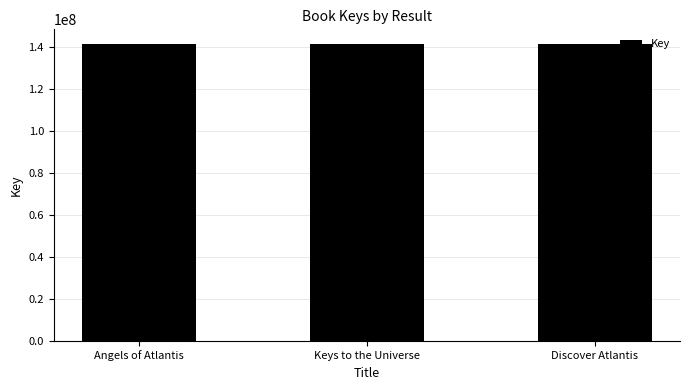

The value at Keys to the Universe is 191656682. True or false?

False